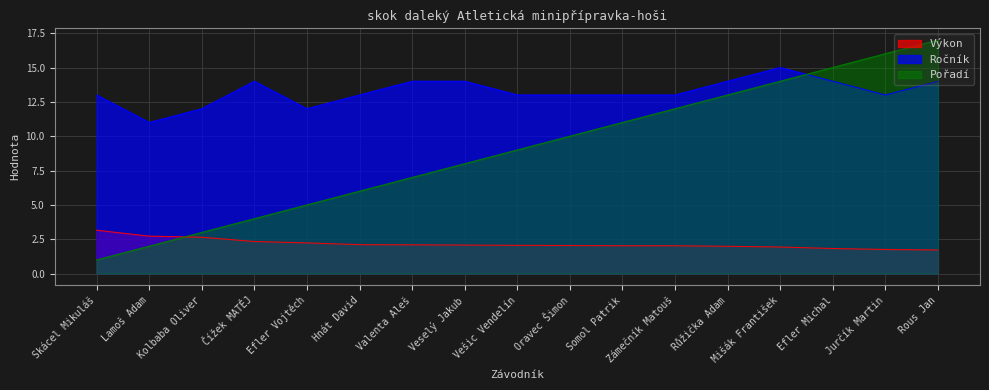

At which category does the chart reach its peak across all series?

Rous Jan